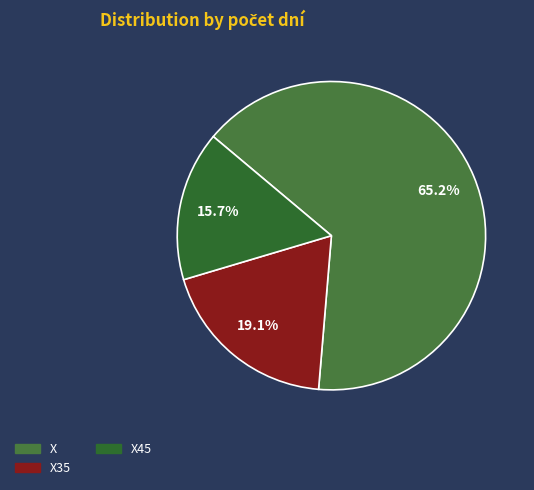

How many slices are in this pie chart?

3